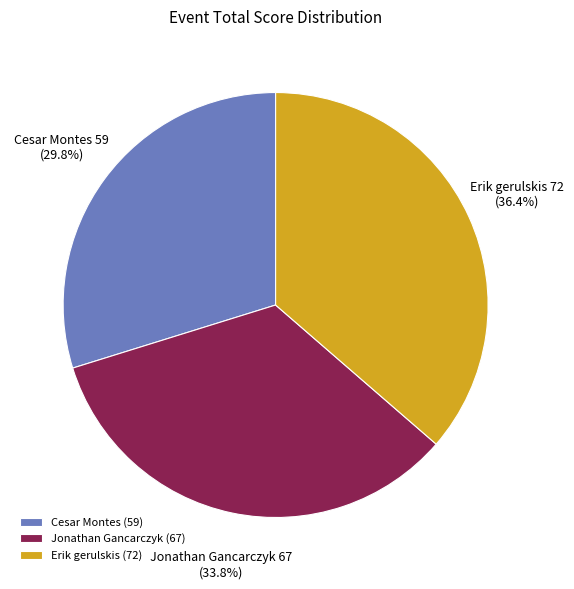

To the nearest percent, what portion does Erik gerulskis represent?

36%